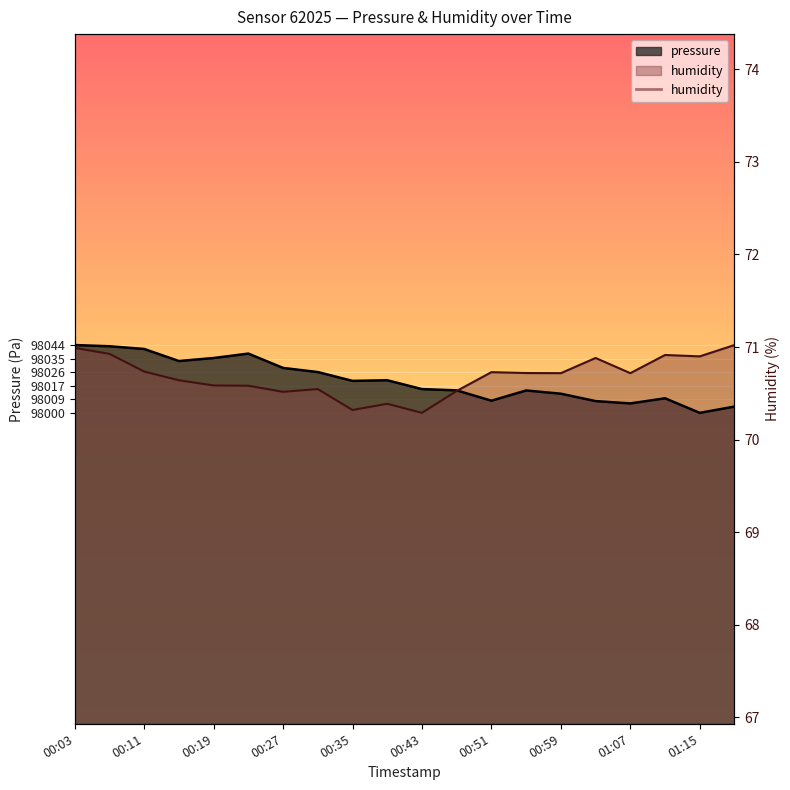

At how many categories does at least one series exceed 98006?

20